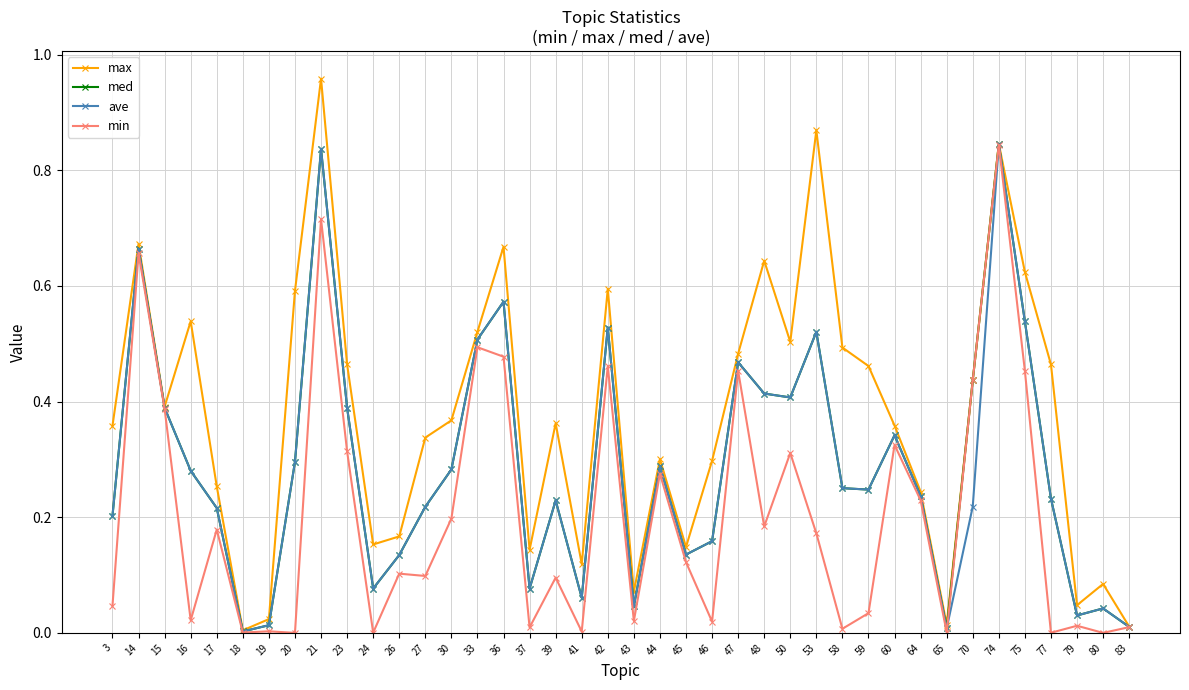

Which series has the widest spread of values?

max